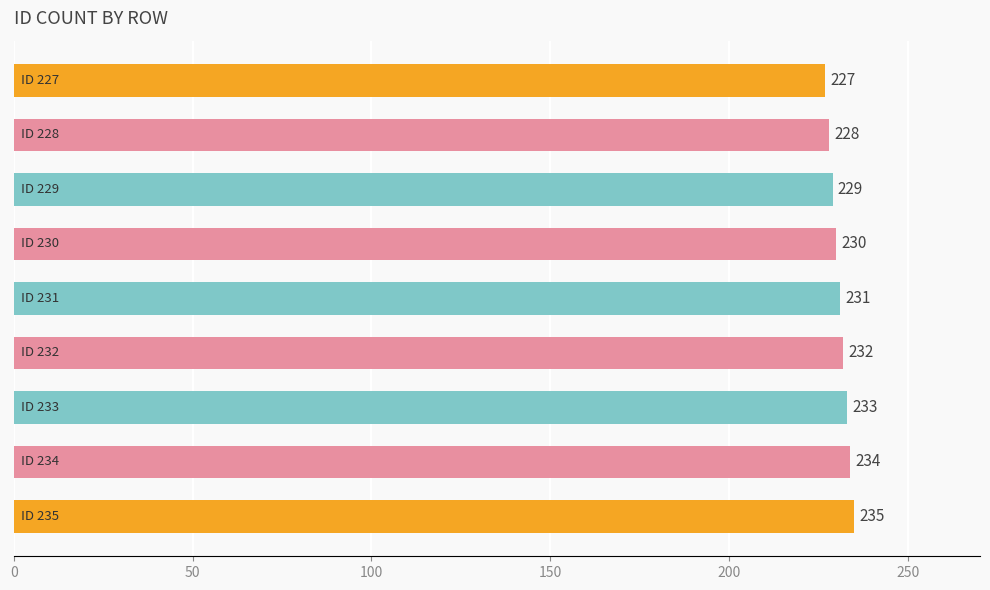

What is the value of the 3rd bar from the top?

229